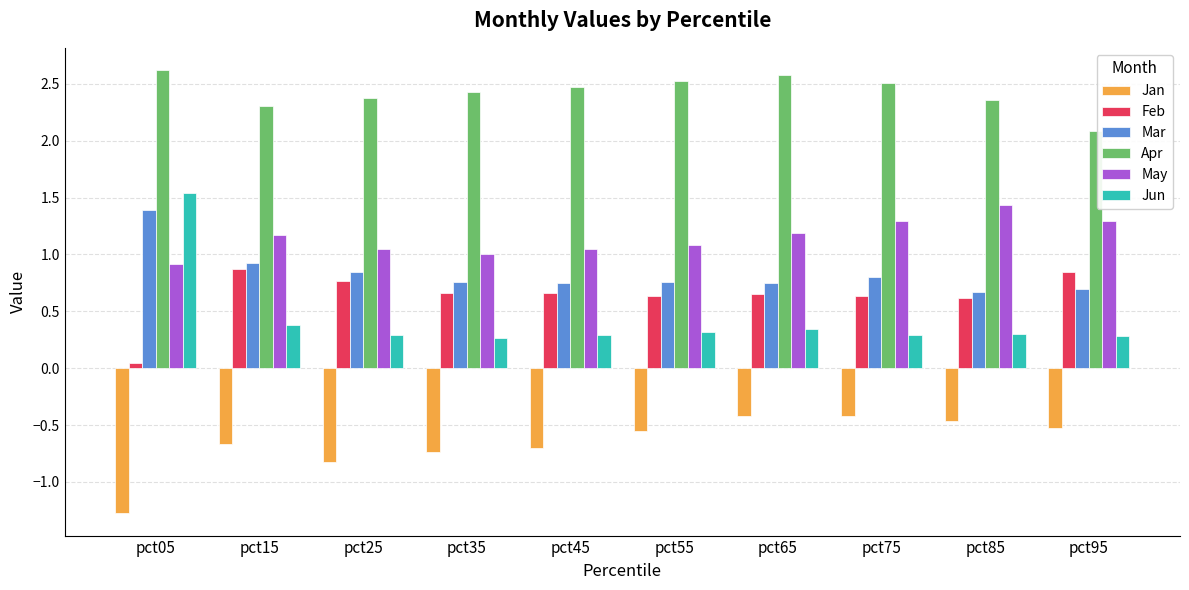

What is the difference between the maximum and minimum values in the Apr series?

0.5